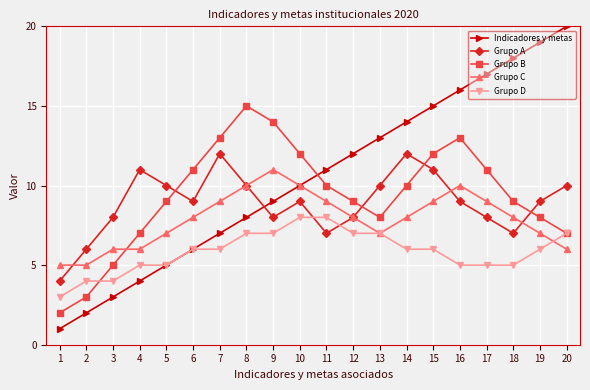

Is it true that Grupo D equals 4 at 10?

False